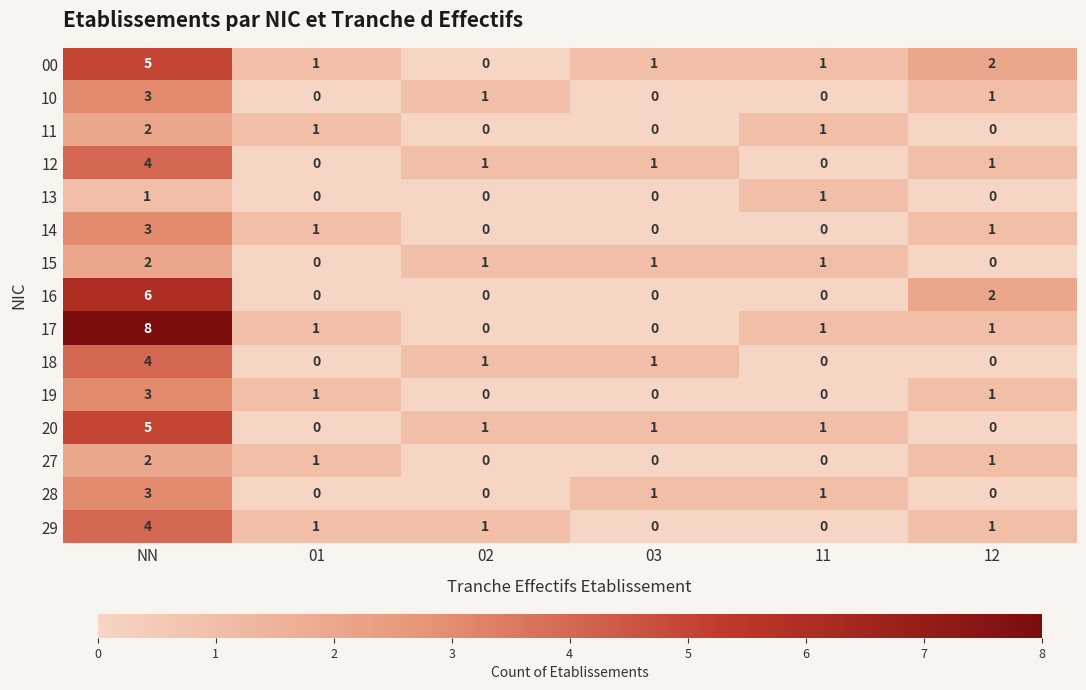

What is the highest value of the 18 series?

4